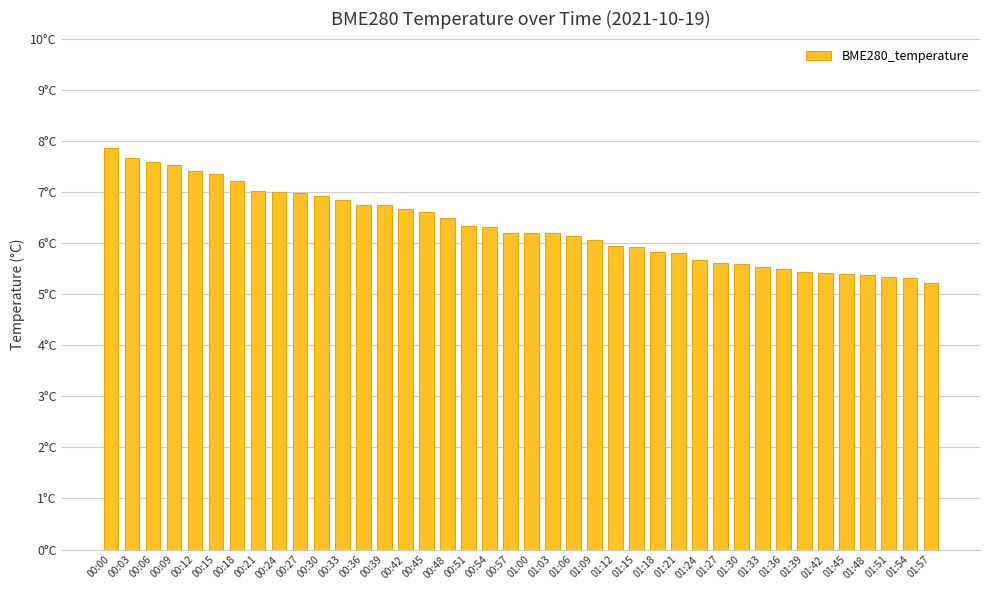

What is the smallest value displayed?

5.2